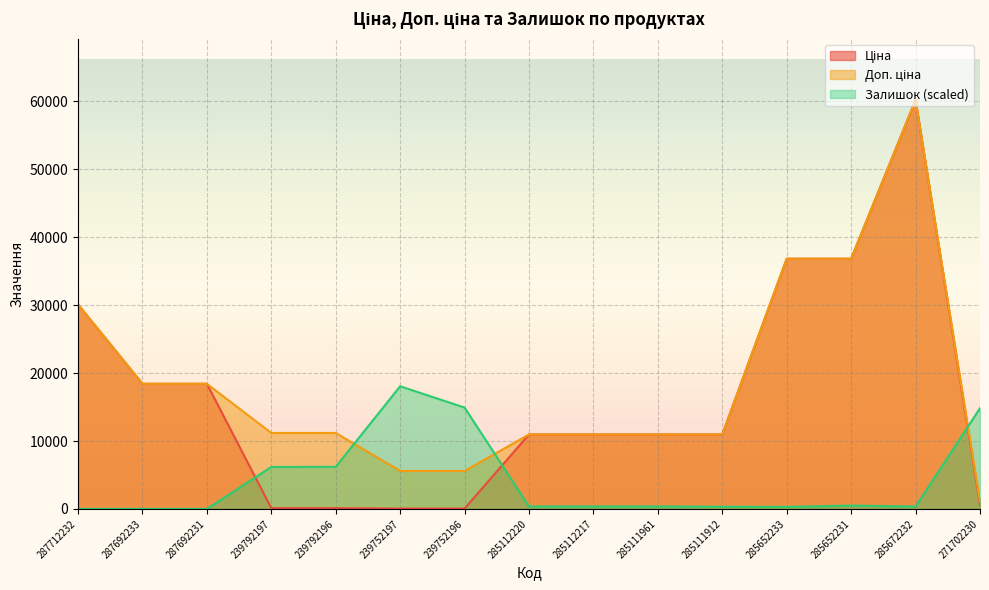

What is the sum of the Ціна values at 285112220 and 287692231?

29385.3